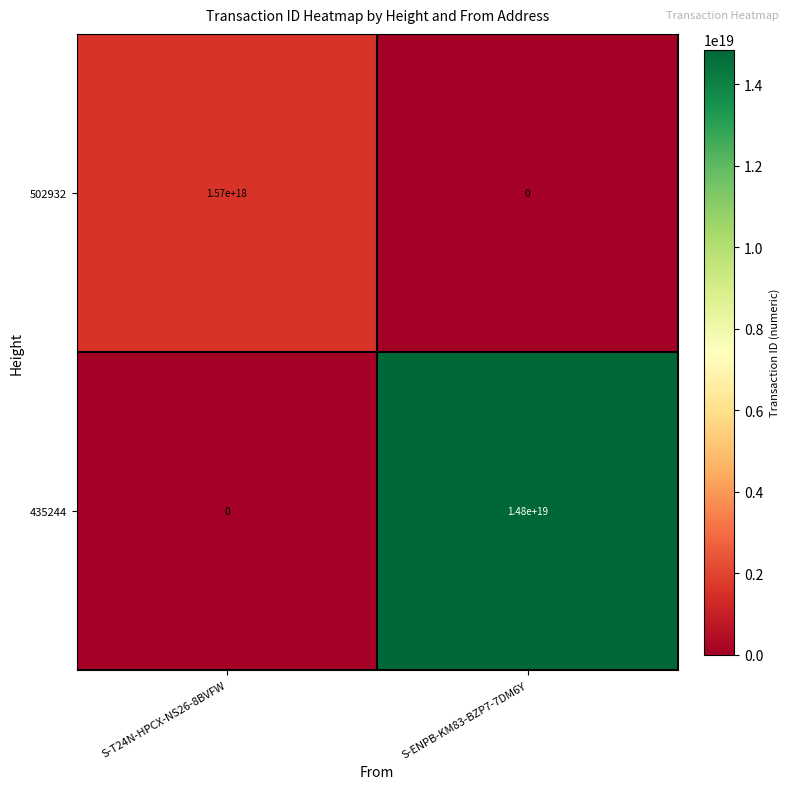

At which label is 502932 closest to 785000000000000000?

S-T24N-HPCX-NS26-8BVFW